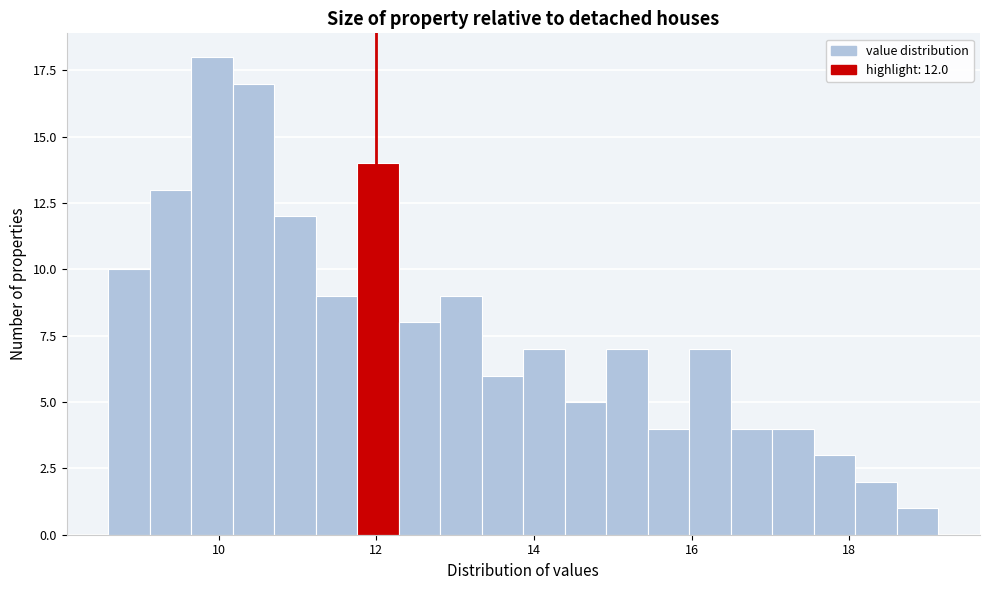

Around what value on the x-axis is the tallest bar? Give the approximate position of its centre, as read against the axis.

10.0